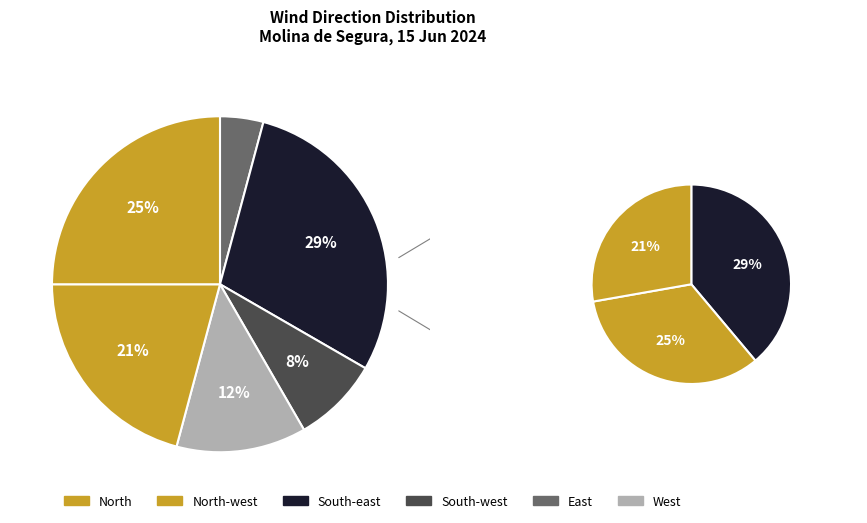

To the nearest percent, what is the combined percentage of East and West?

17%